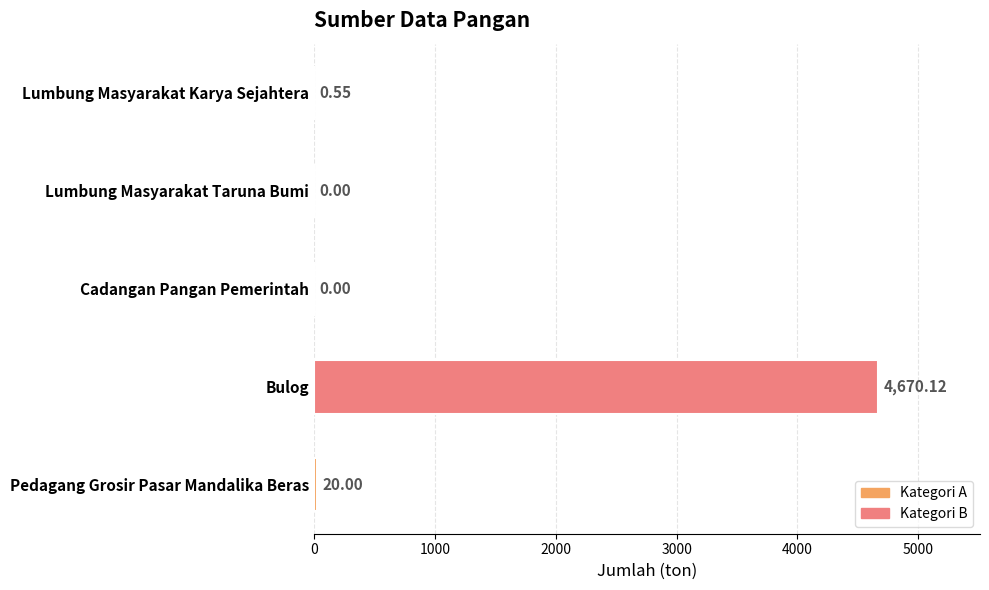

Does the chart contain stacked bars?

No